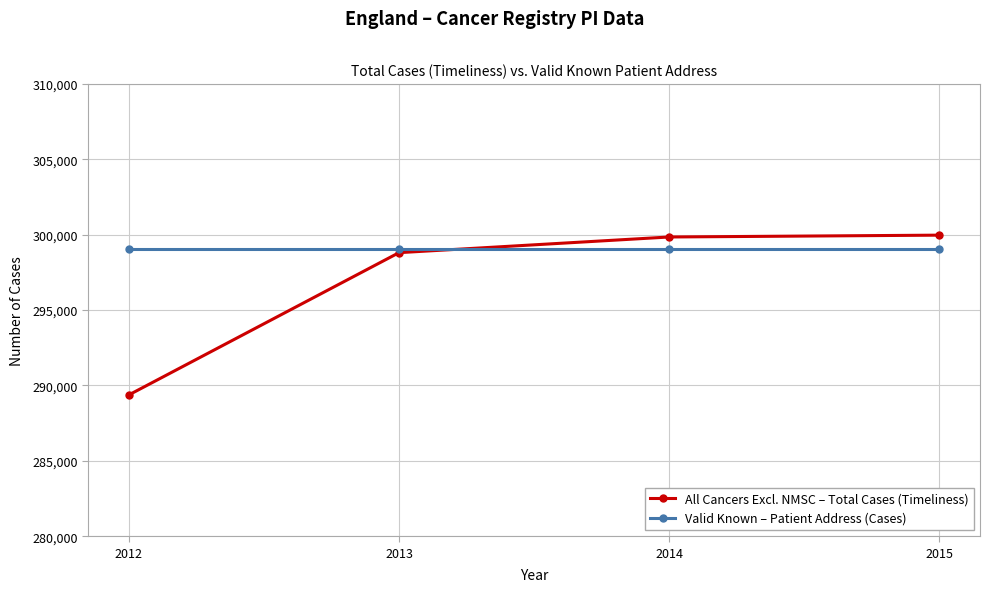

What is the approximate value of Valid Known – Patient Address (Cases) at 2015?

299067